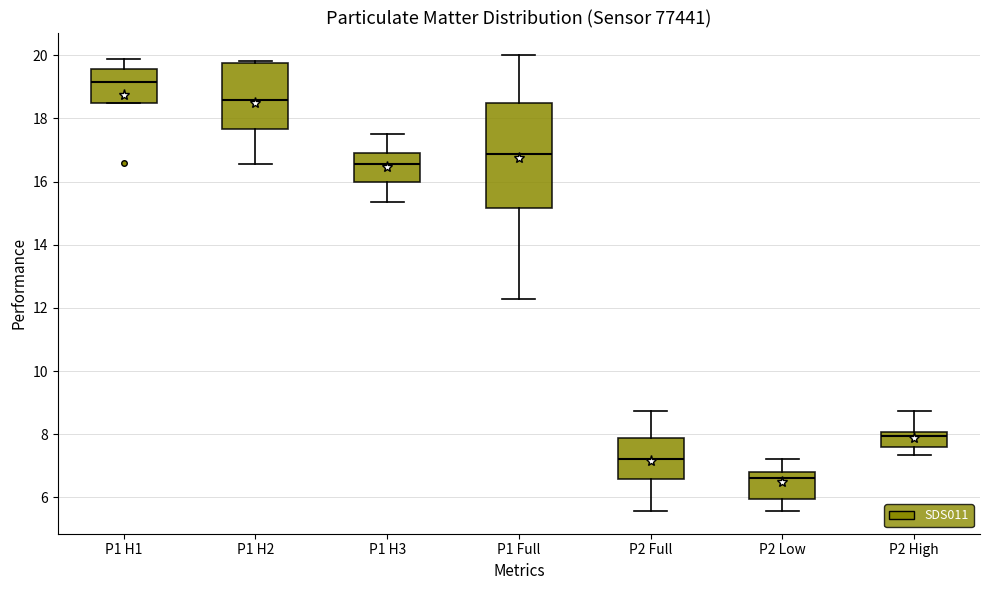

Reading left to right, transcribe this box plot: for each box, give where its median line is, the range the box spans, and where its two whiskers end, as read against the y-axis. The values are not printed on the chart, so give them approximately, as read against the axis.

P1 H1: median 19.2, box 18.6 to 19.6, whiskers 18.6 to 19.8
P1 H2: median 18.6, box 17.6 to 19.8, whiskers 16.6 to 19.8 (just above the box's upper edge)
P1 H3: median 16.6, box 16.0 to 17.0, whiskers 15.4 to 17.6
P1 Full: median 16.8, box 15.2 to 18.4, whiskers 12.2 to 20.0
P2 Full: median 7.2, box 6.6 to 7.8, whiskers 5.6 to 8.8
P2 Low: median 6.6, box 6.0 to 6.8, whiskers 5.6 to 7.2
P2 High: median 8.0 (just below the box's upper edge), box 7.6 to 8.0, whiskers 7.4 to 8.8